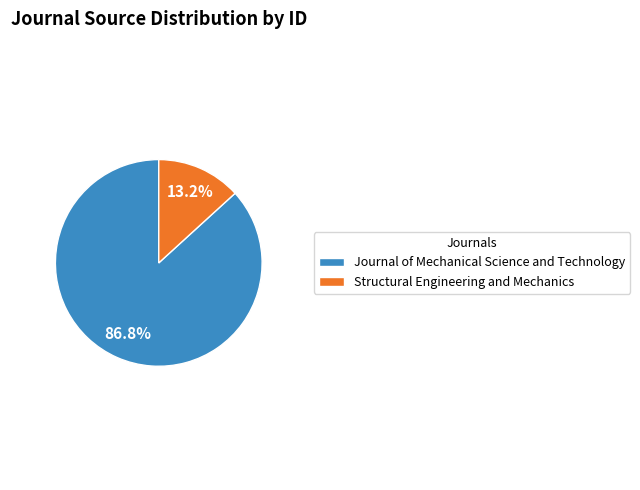

To the nearest percent, what is the difference between the Journal of Mechanical Science and Technology and Structural Engineering and Mechanics slice percentages?

74%